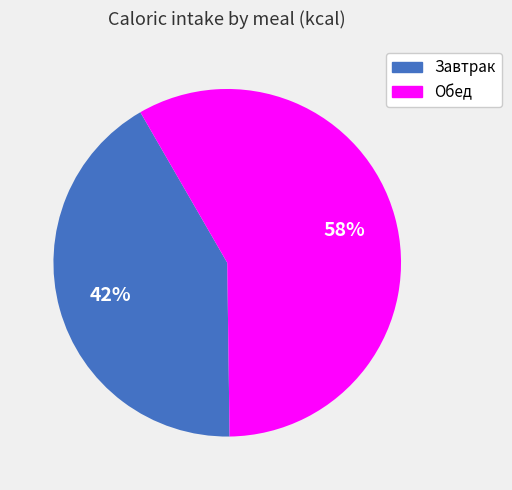

Which category has the biggest portion of the pie?

Обед